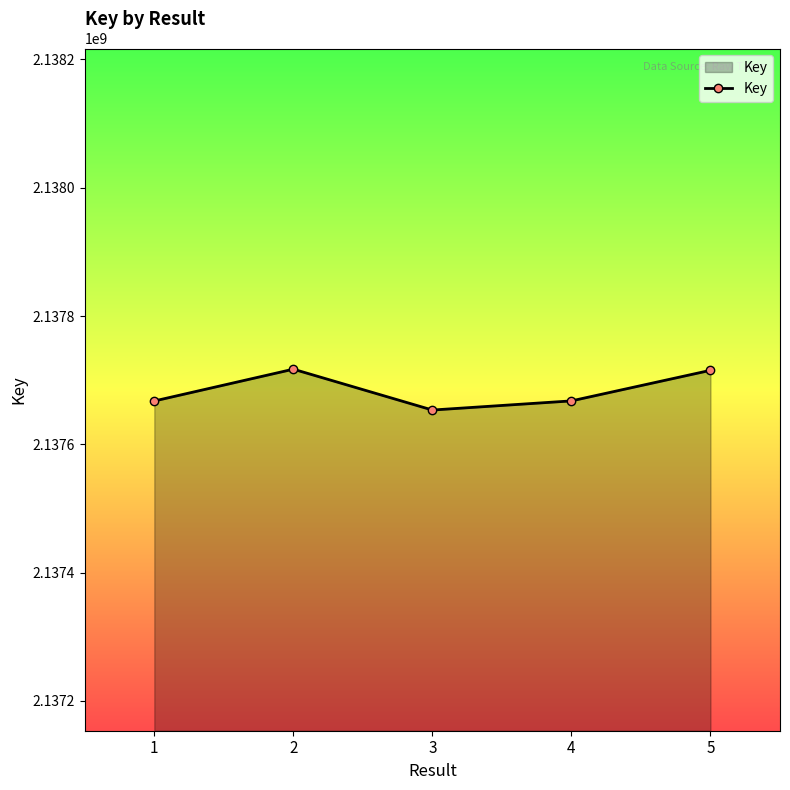

True or false: the data shows 2137667553 at 1.

True